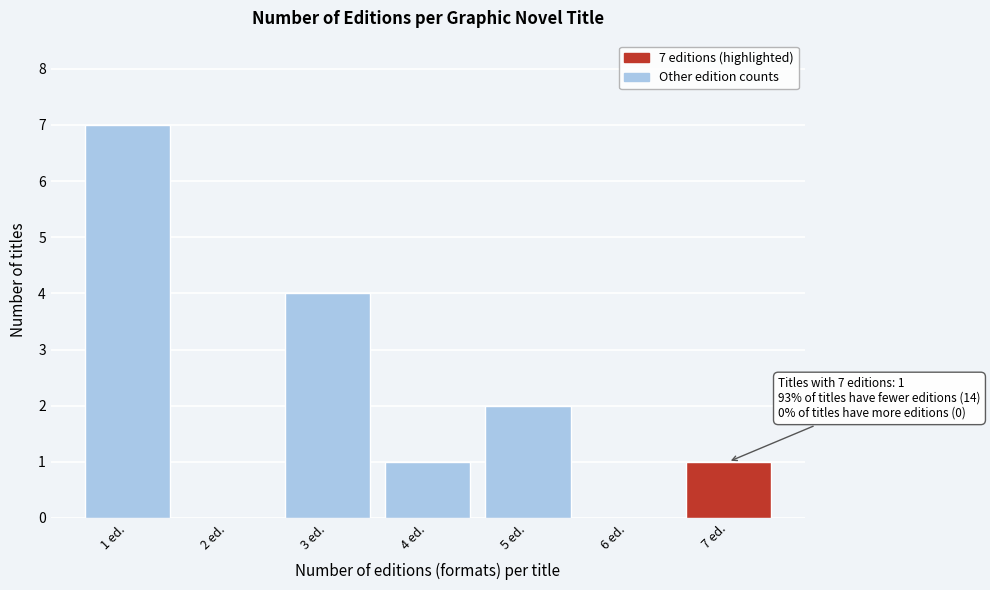

Reading left to right, transcribe all the data shown in this chart.

1 ed.=7	2 ed.=0	3 ed.=4	4 ed.=1	5 ed.=2	6 ed.=0	7 ed.=1